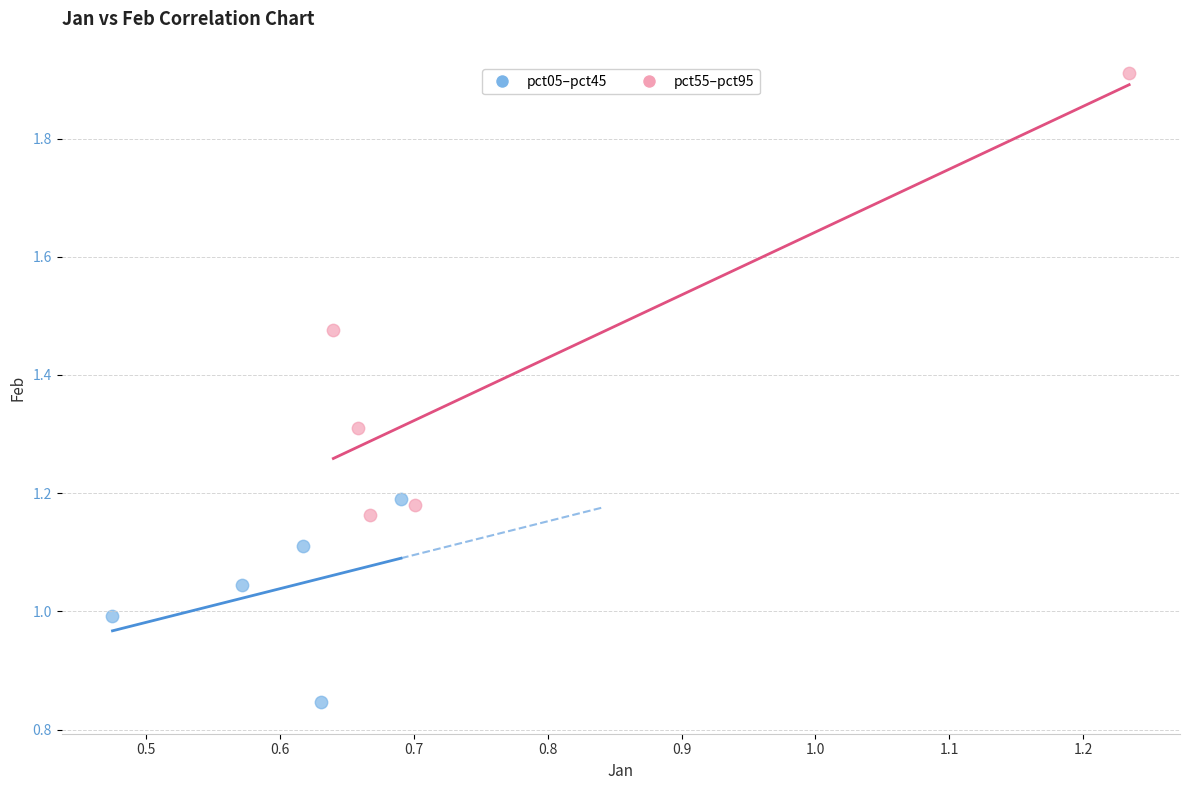

Which series reaches the maximum Y coordinate?

pct55–pct95